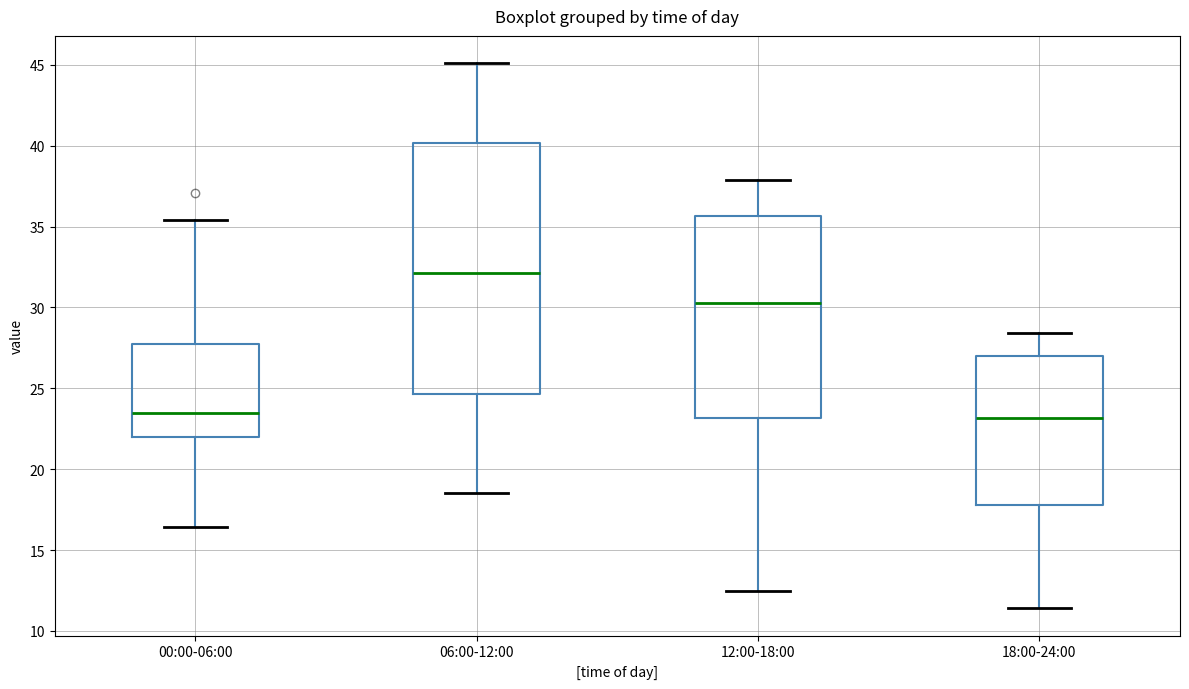

Comparing the boxes themselves (not the whiskers), which one is the tallest?

06:00-12:00